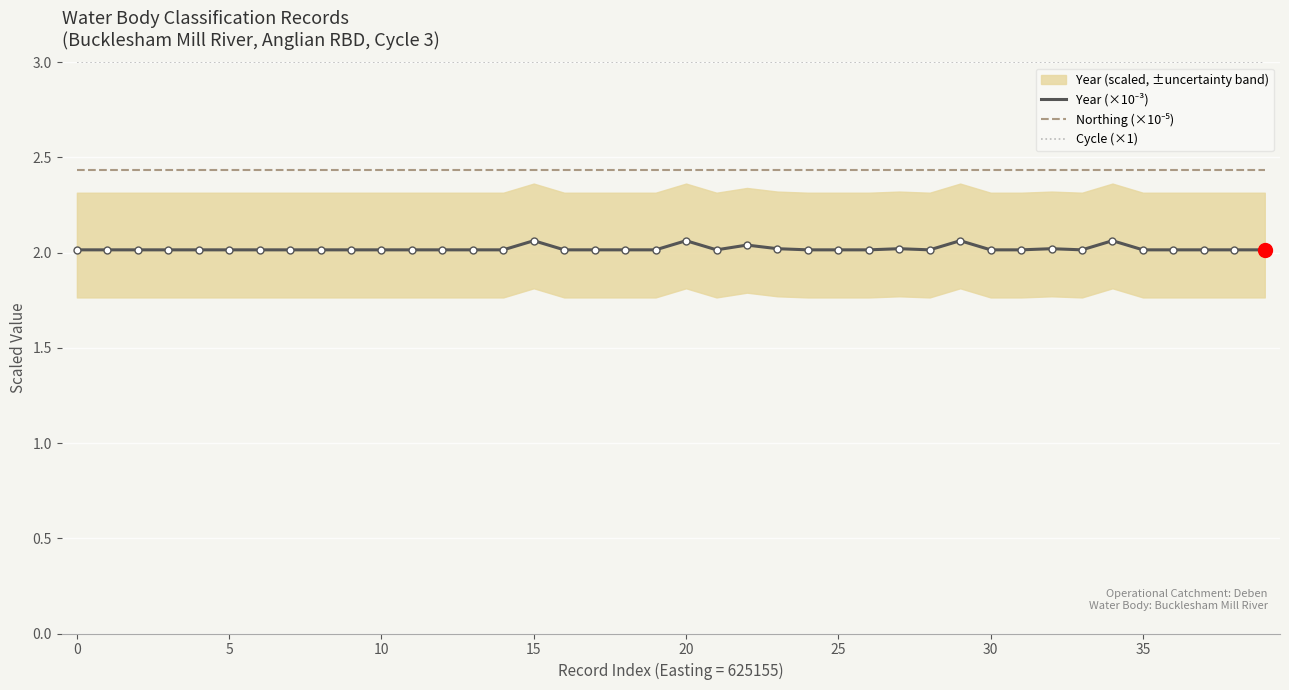

True or false: Cycle (×1) has more than 2 interior local peaks.

False